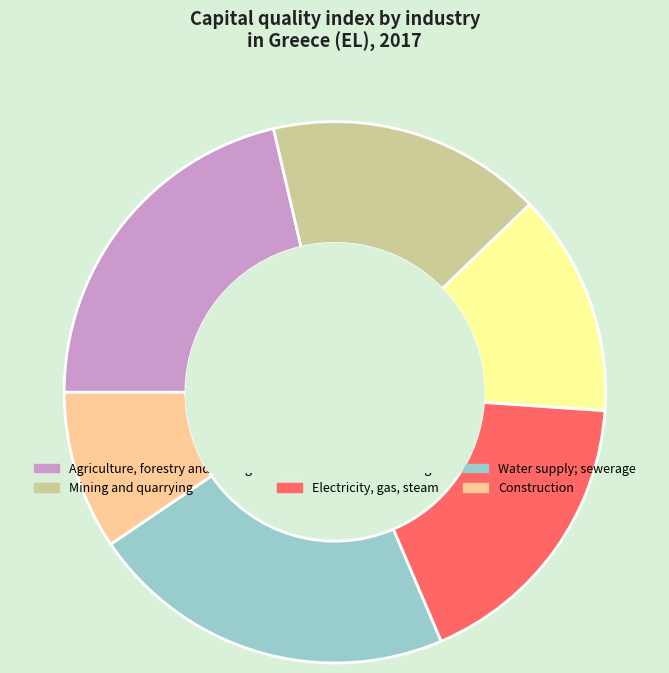

Which category has the smallest portion of the pie?

Construction